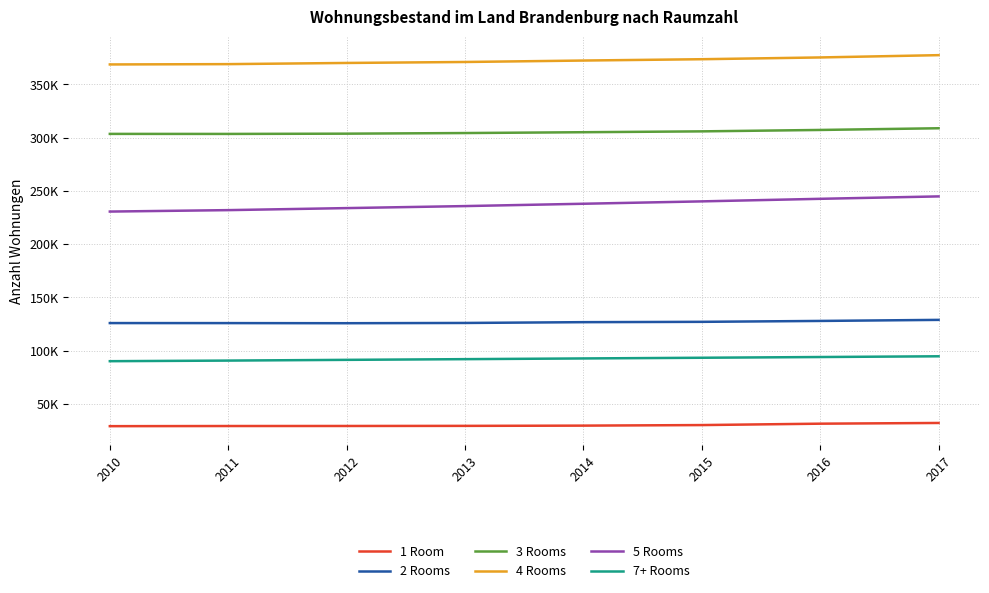

Reading right to left, what are all the values shown in this chart?

1 Room: 32074	31403	30096	29577	29344	29240	29202	29068
2 Rooms: 128900	127908	127059	126753	126008	125768	125872	125899
3 Rooms: 308888	307295	305969	305171	304388	303809	303563	303601
4 Rooms: 377551	375399	373739	372493	371133	370228	369121	368819
5 Rooms: 244879	242614	240207	237975	235786	233892	231987	230635
7+ Rooms: 94700	94013	93327	92678	92010	91355	90667	90098